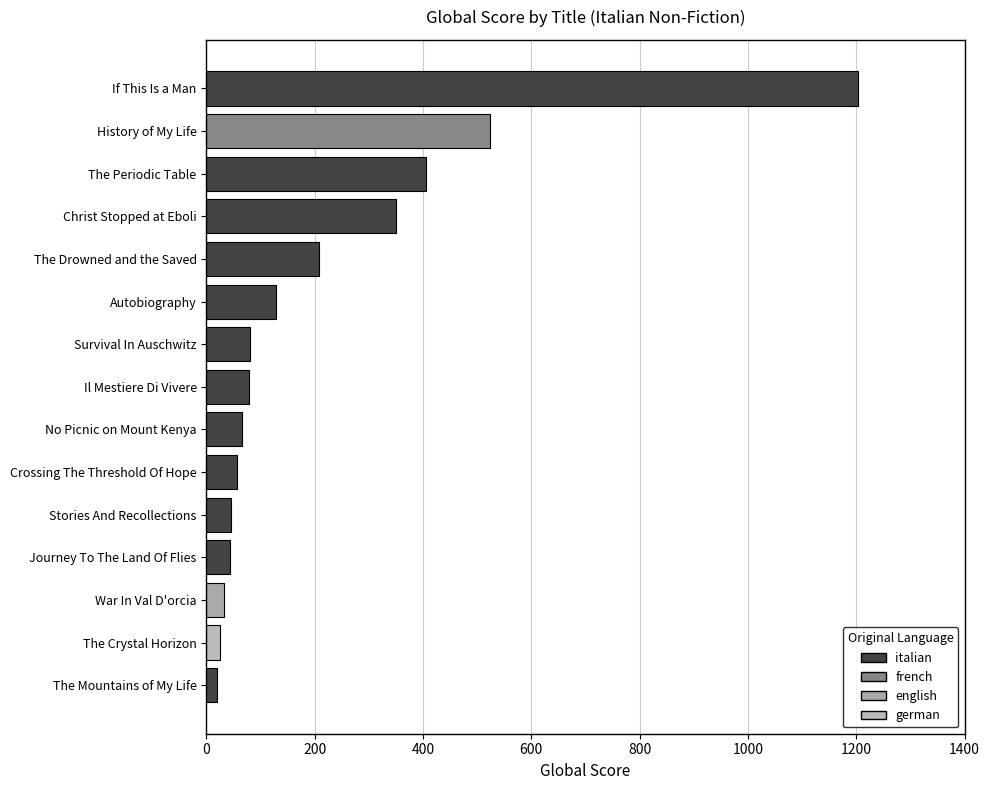

Are the bars grouped side by side (vs. stacked)?

No